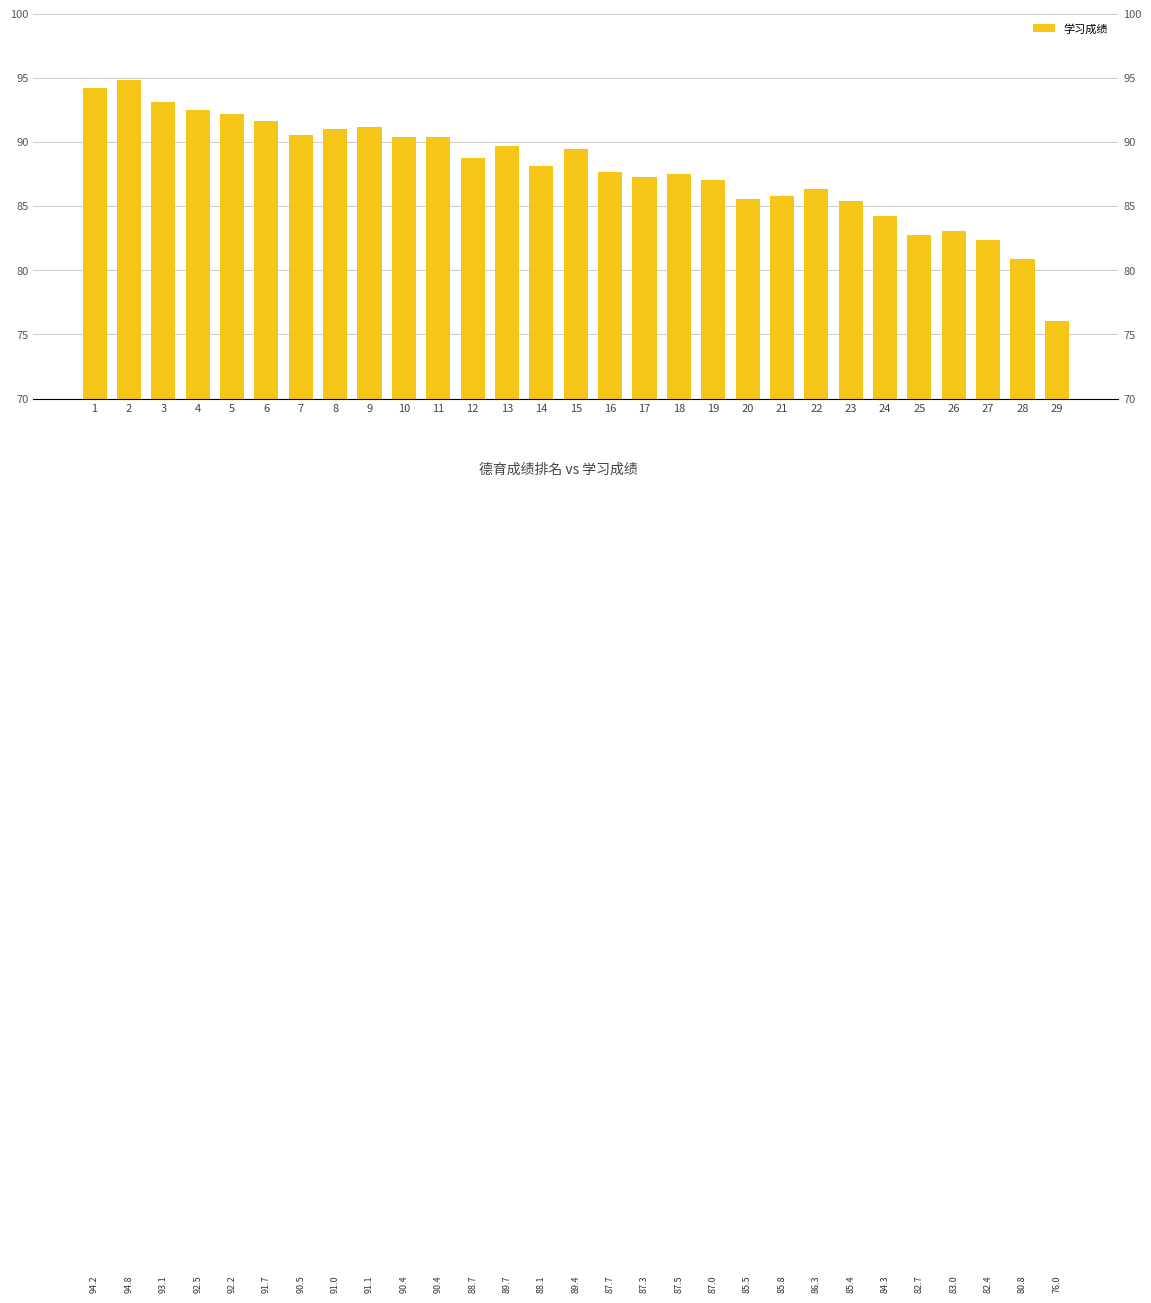

What is the value of the 26th bar from the left?

83.0